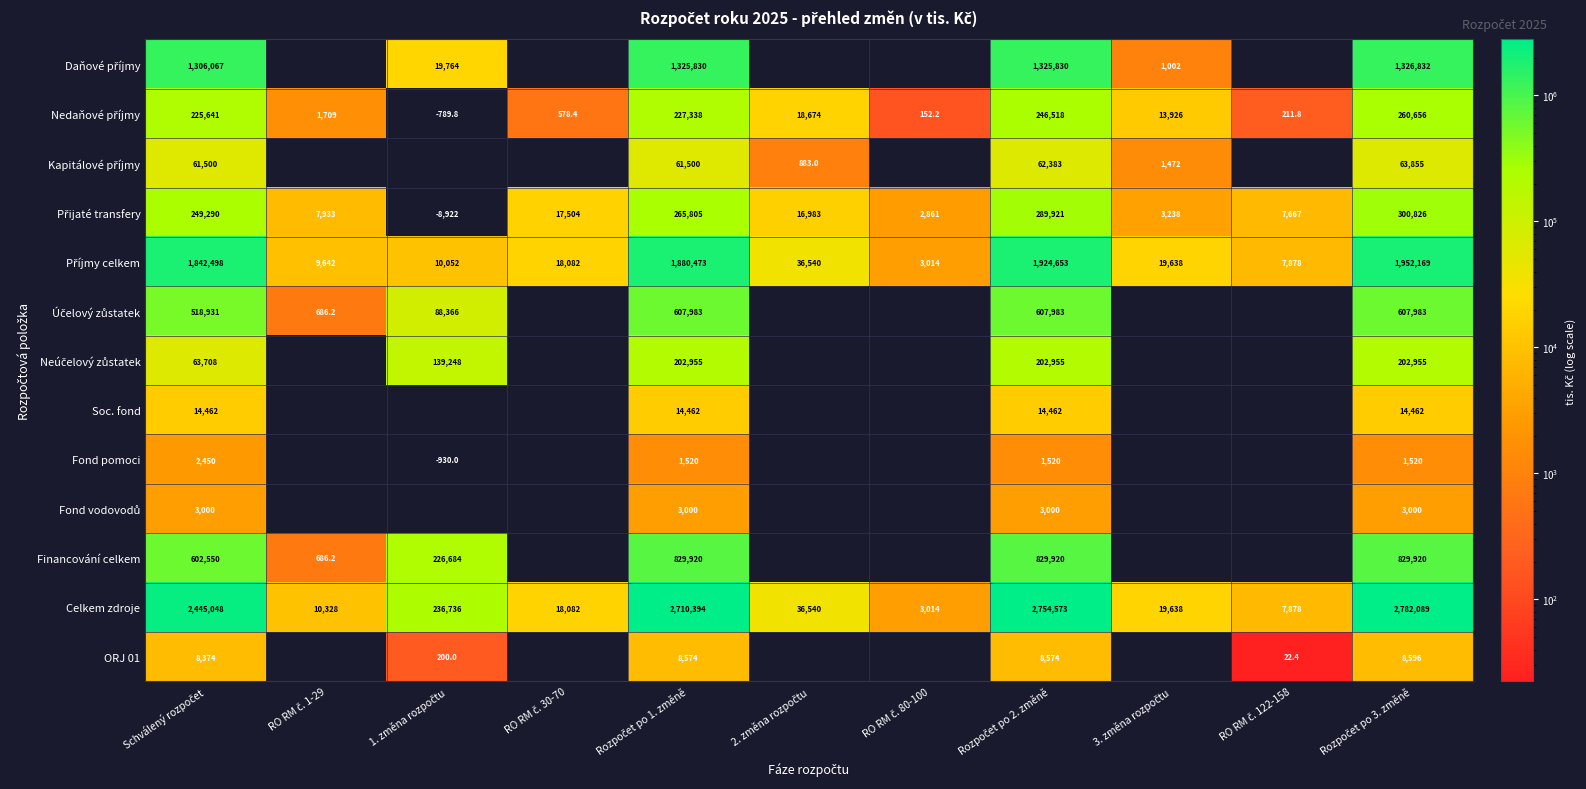

Which has a higher value, 1. změna rozpočtu or Rozpočet po 2. změně?

Rozpočet po 2. změně